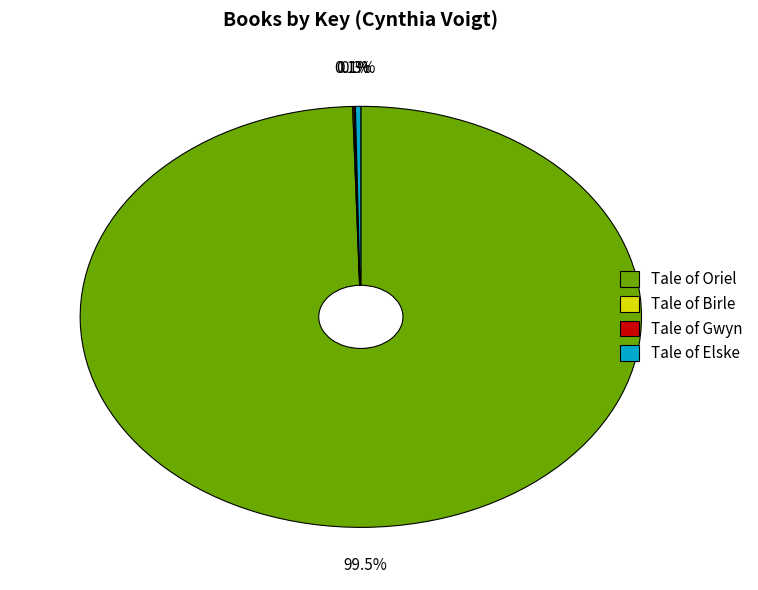

Is Tale of Oriel the majority of the pie?

Yes